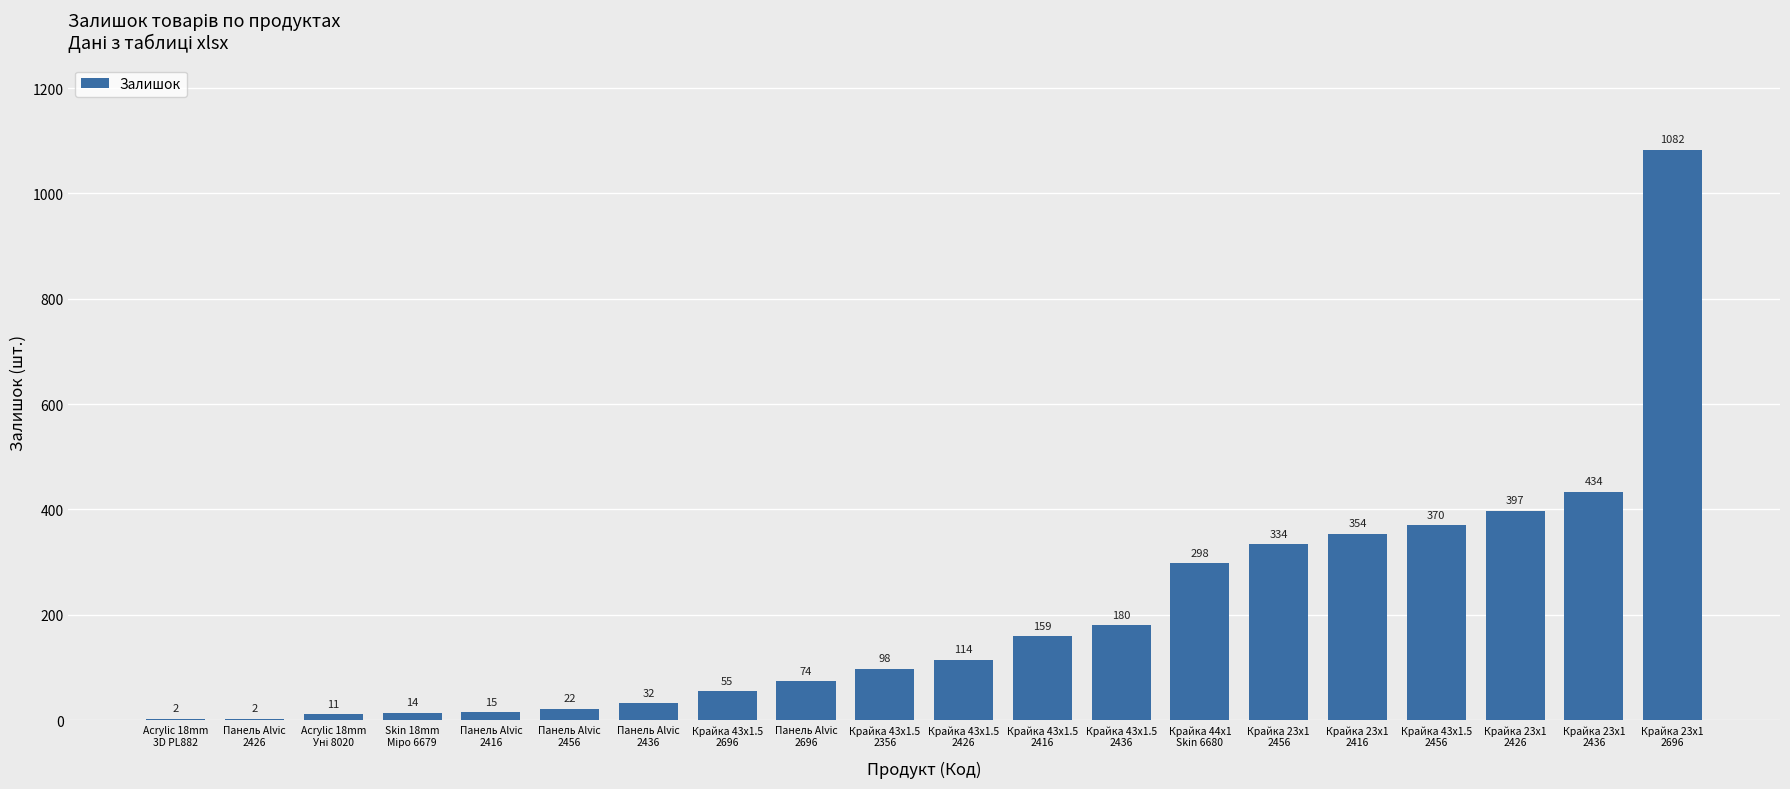

How many data points does each series have?

20